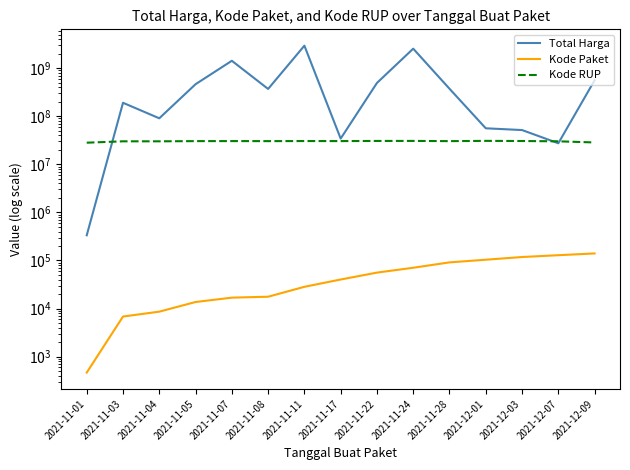

At which category is the sum across all series the highest?

2021-11-11